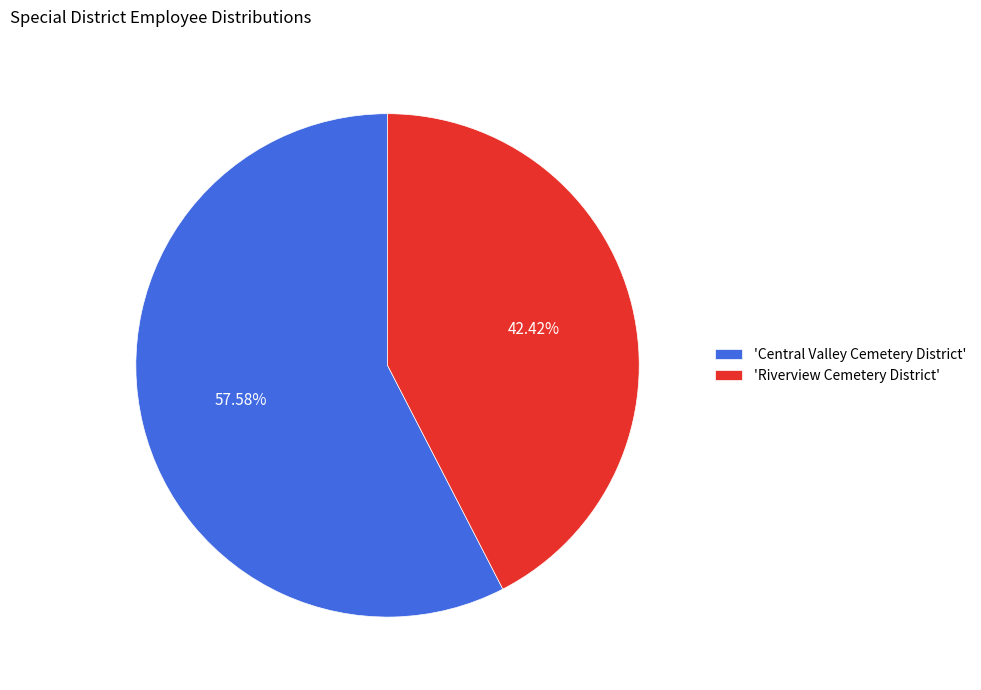

Is there any slice that represents more than half of the pie?

Yes